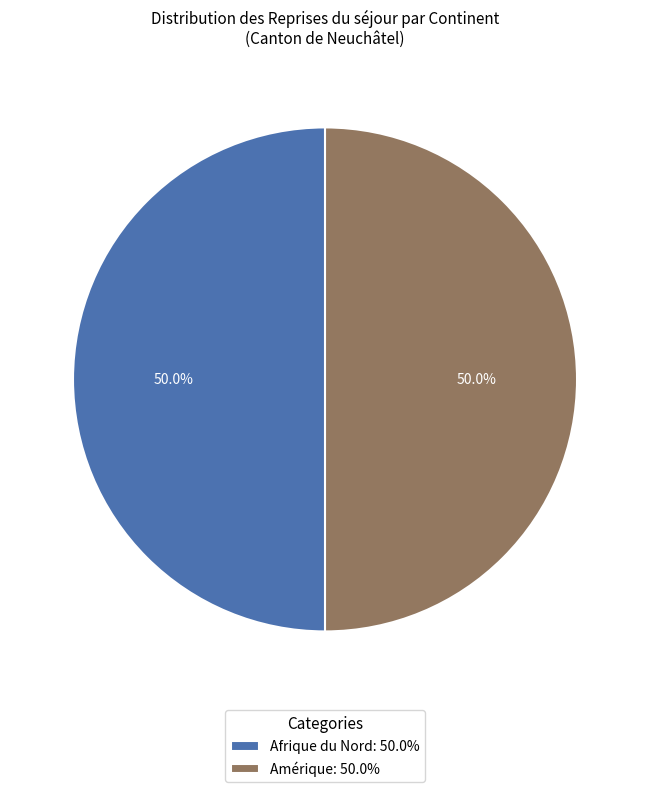

What is the ratio of the value at Amérique: 50.0% to the value at Afrique du Nord: 50.0%?

1.0